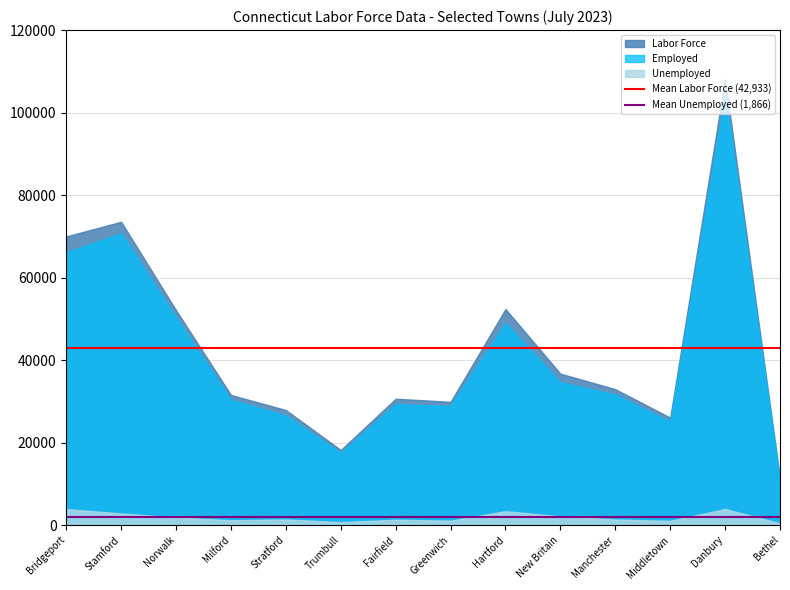

At how many categories does at least one series exceed 36028?

6